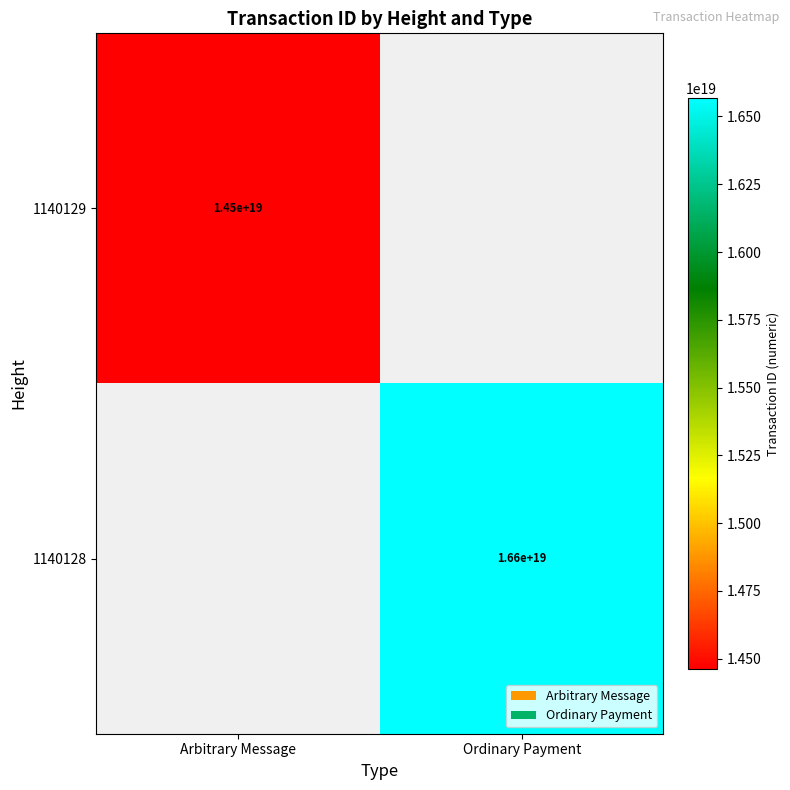

Is it true that 1140129 equals 14500000000000000000 at Arbitrary Message?

True